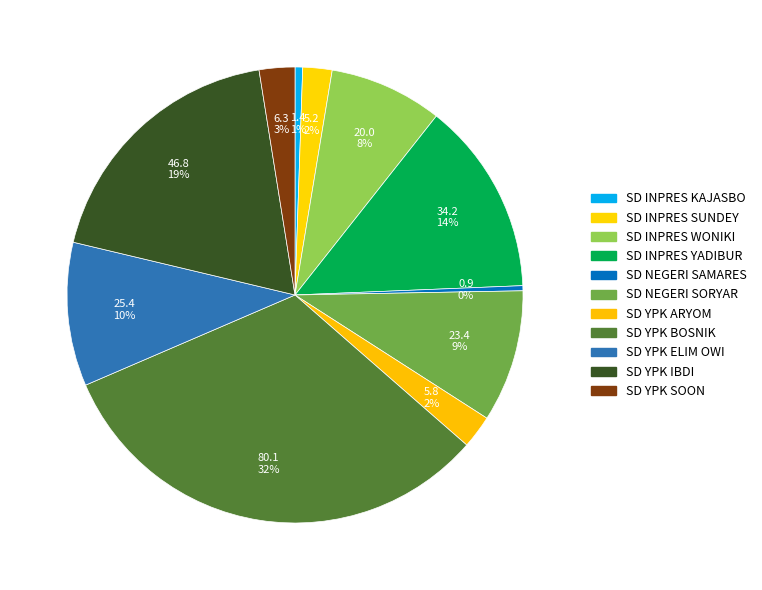

Count the number of slices in the pie.

11